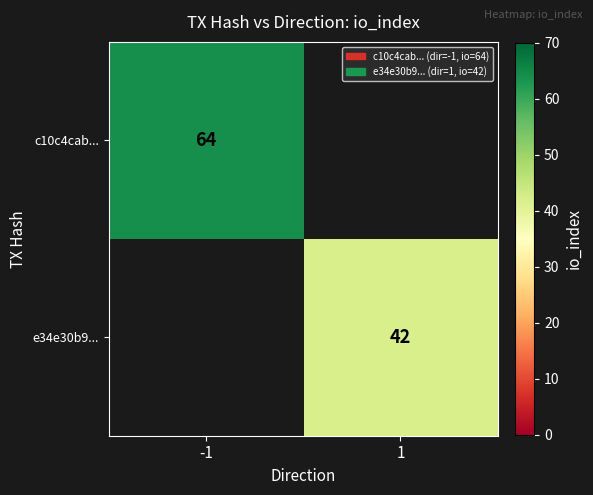

Is the value of e34e30b9... at 1 greater than the value of c10c4cab... at -1?

No